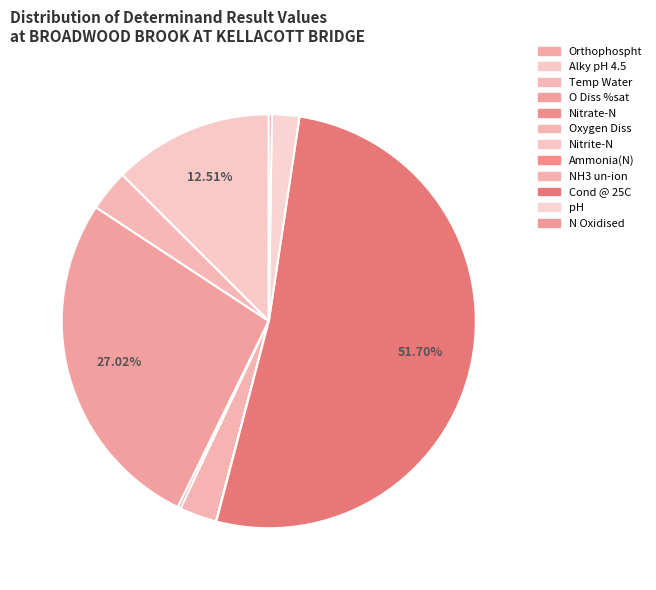

Which has a higher value, Nitrite-N or Cond @ 25C?

Cond @ 25C